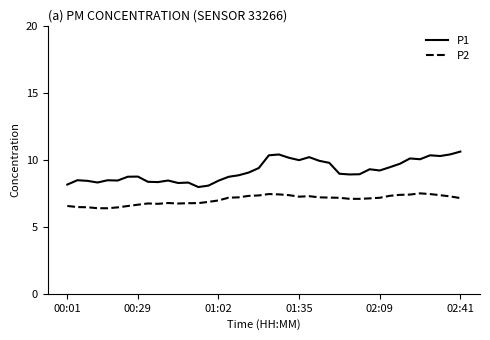

Which series has the largest range (max minus min)?

P1